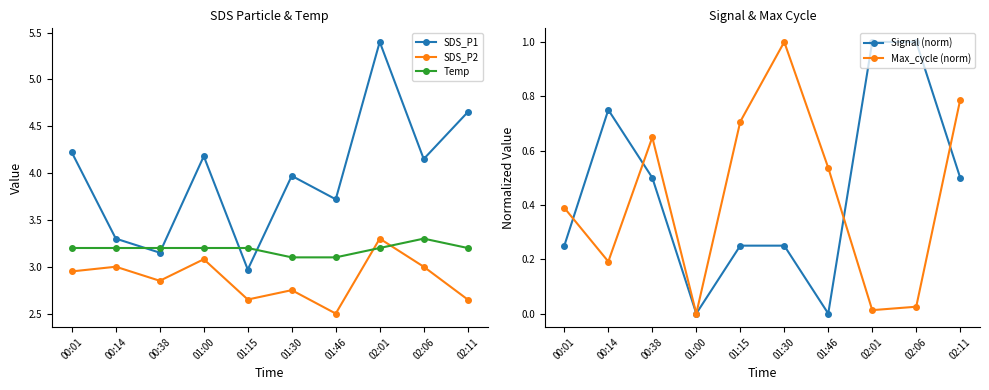

True or false: Max_cycle (norm) and Temp intersect in this chart.

False